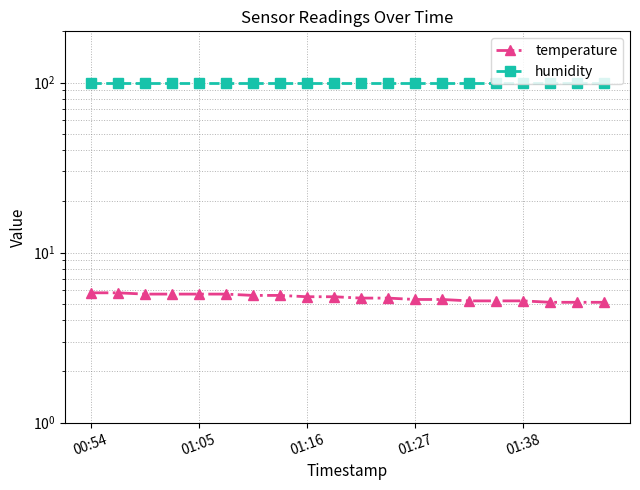

List the series in order of their overall mean, lowest first.

temperature, humidity